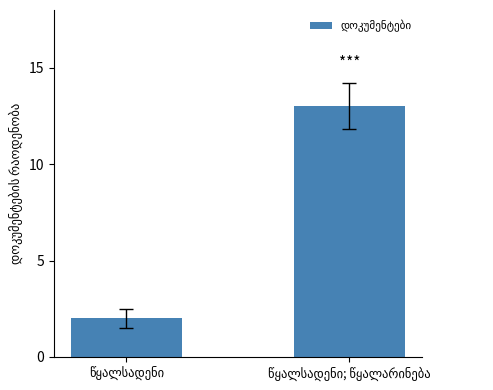

What is the difference between the maximum and minimum values?

11